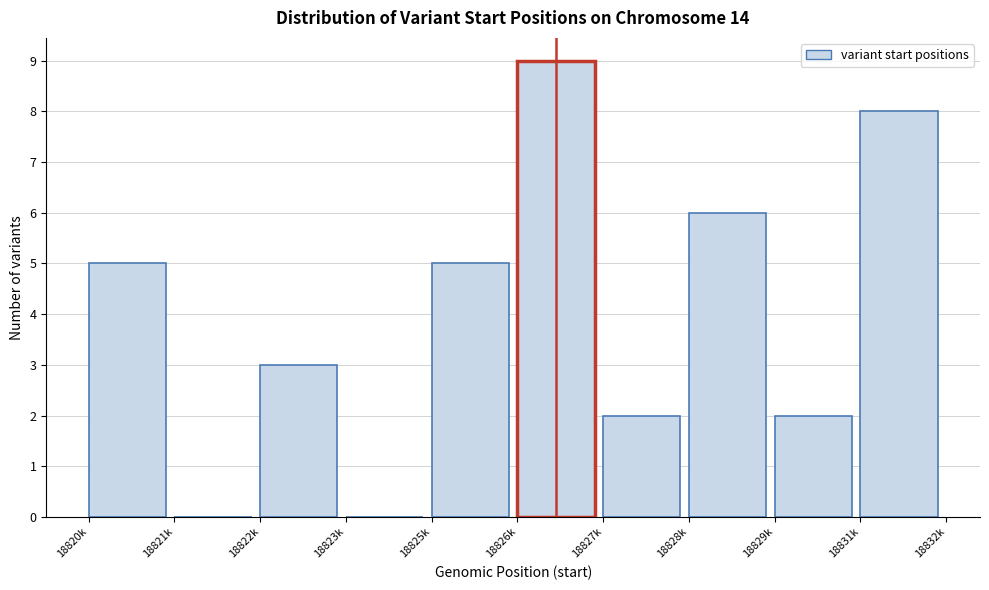

Reading left to right, transcribe all the data shown in this chart.

18820k=5	18821k=0	18822k=3	18823k=0	18825k=5	18826k=9	18827k=2	18828k=6	18829k=2	18831k=8